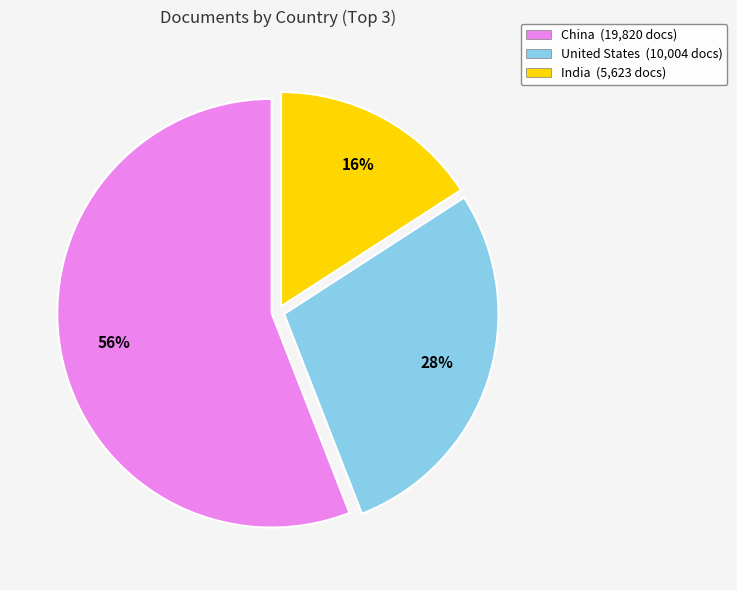

How many segments does this pie chart have?

3